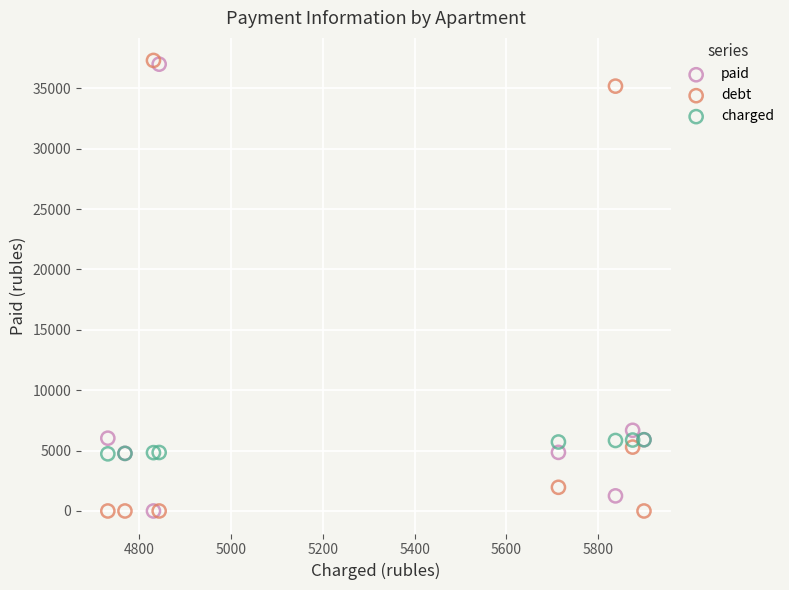

What are all the series names shown in the legend?

paid, debt, charged